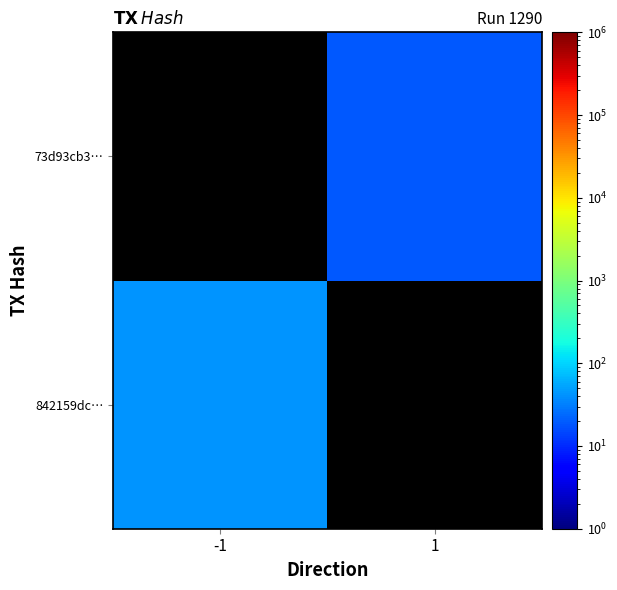

List the series in order of their overall mean, lowest first.

842159dc…, 73d93cb3…